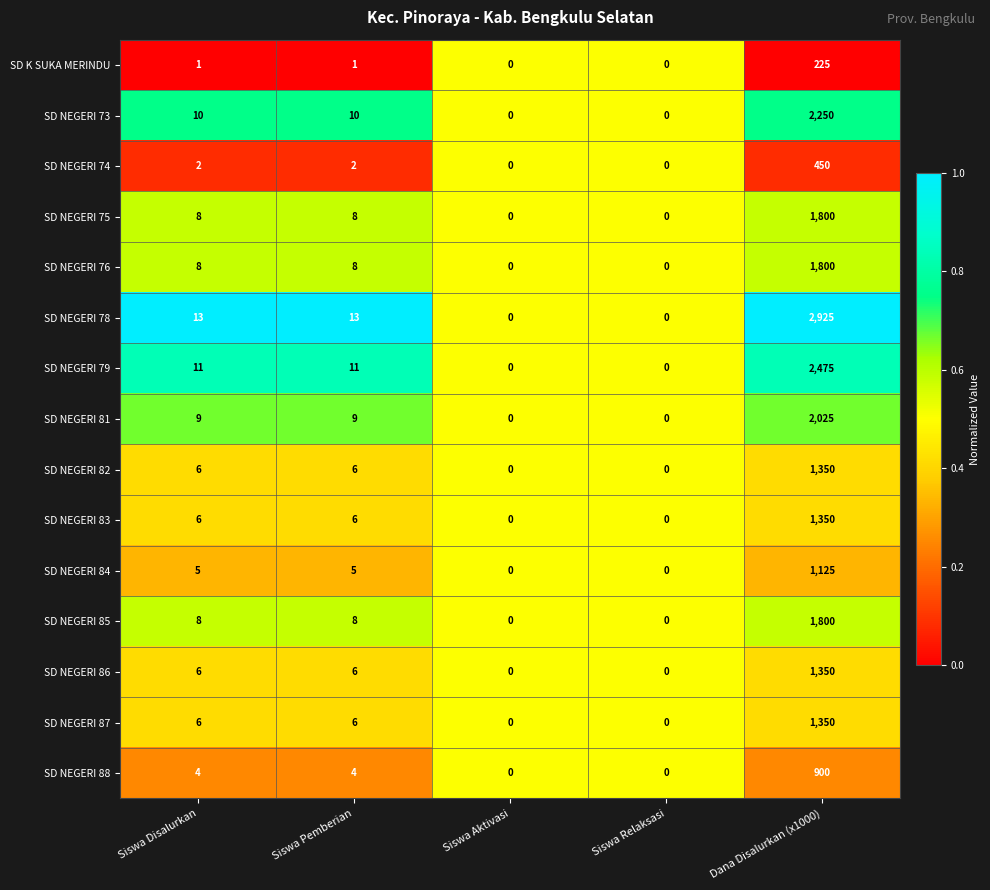

Which series changed the most between Siswa Aktivasi and Dana Disalurkan (x1000)?

SD NEGERI 78